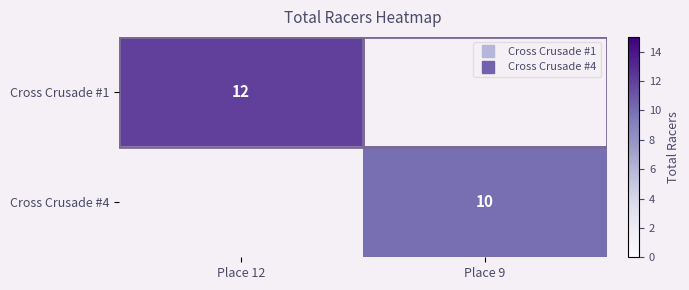

Rank the categories by Cross Crusade #1 value from lowest to highest.

Place 12, Place 9